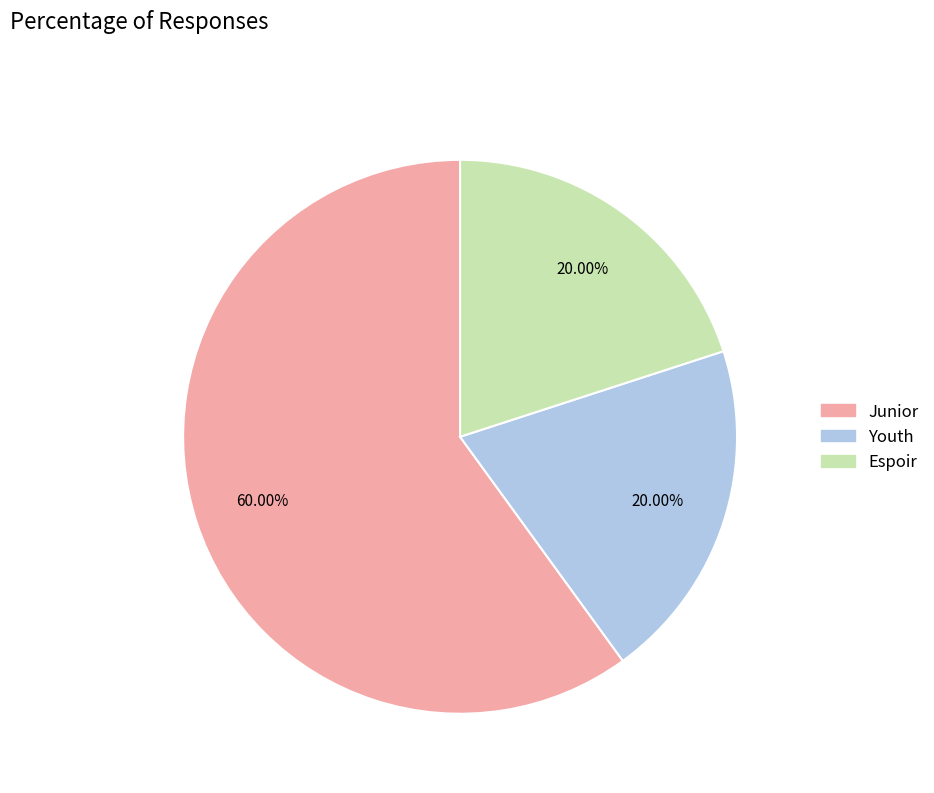

How many segments does this pie chart have?

3